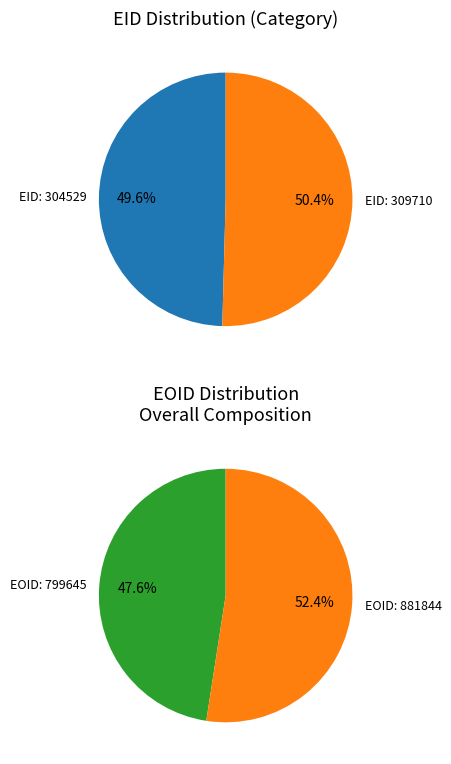

What is the largest slice in the pie chart?

309710